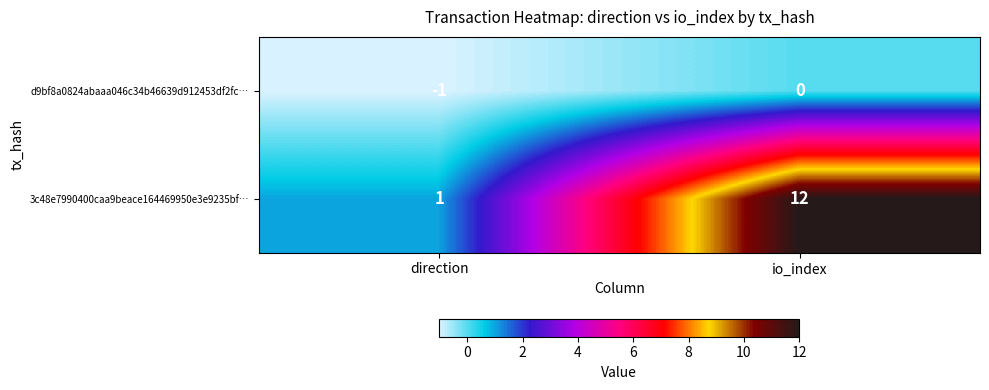

Rank the series at io_index from highest to lowest value.

3c48e7990400caa9beace164469950e3e9235bf…, d9bf8a0824abaaa046c34b46639d912453df2fc…